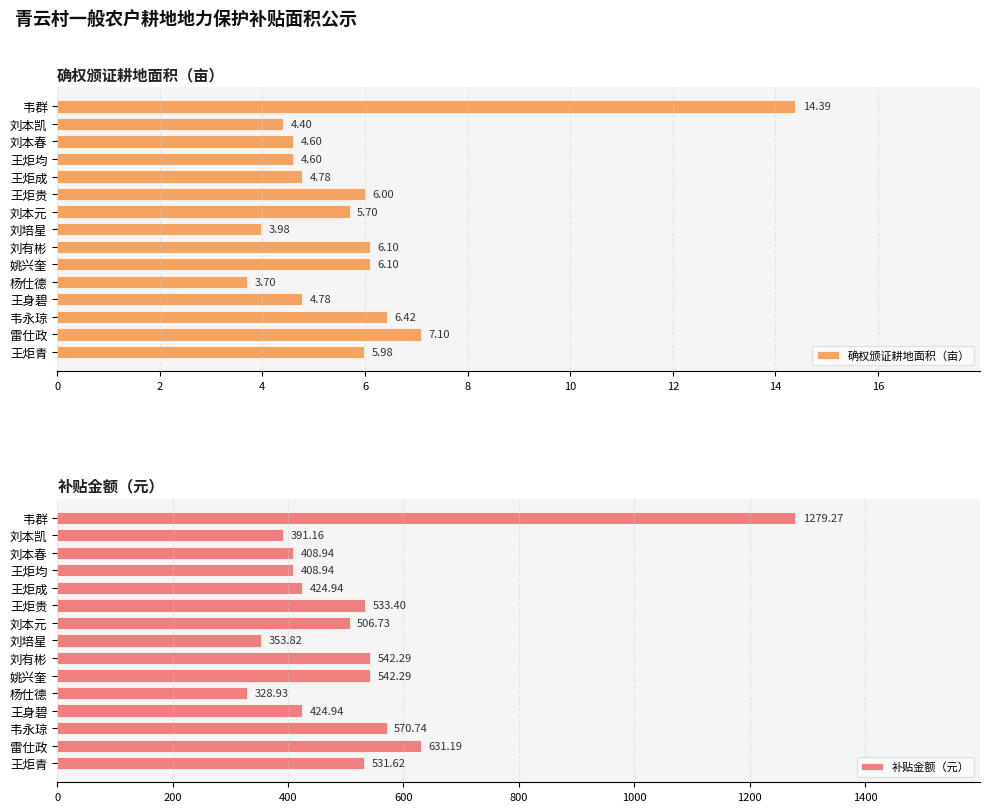

Is it true that 确权颁证耕地面积（亩） equals 4.8 at 11?

True